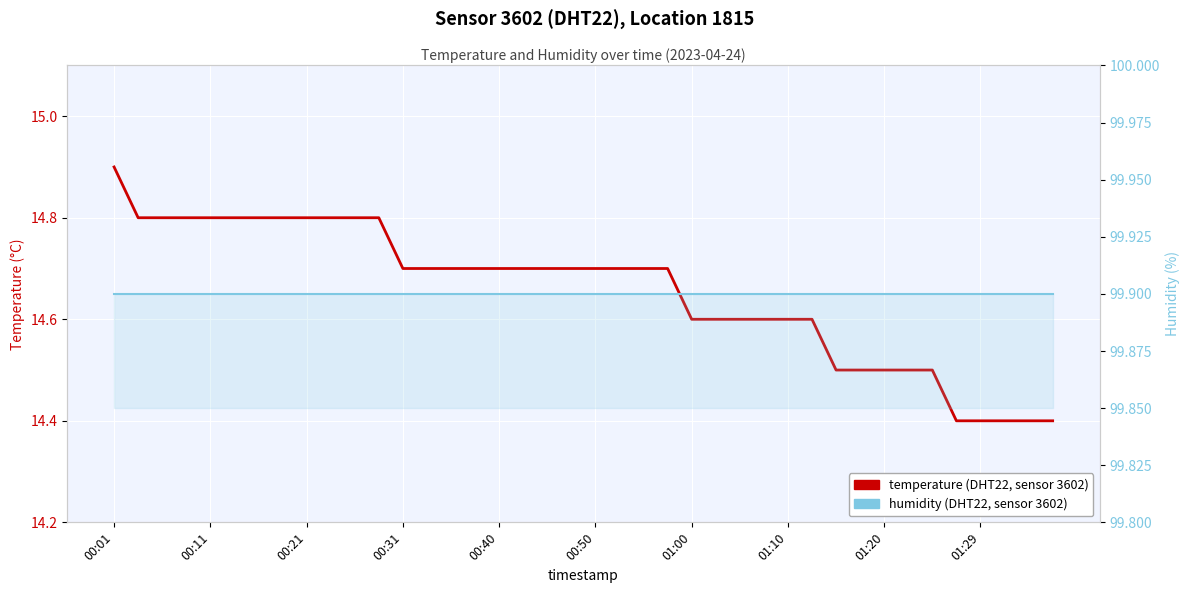

The value of humidity at 01:29 is 153.2. True or false?

False